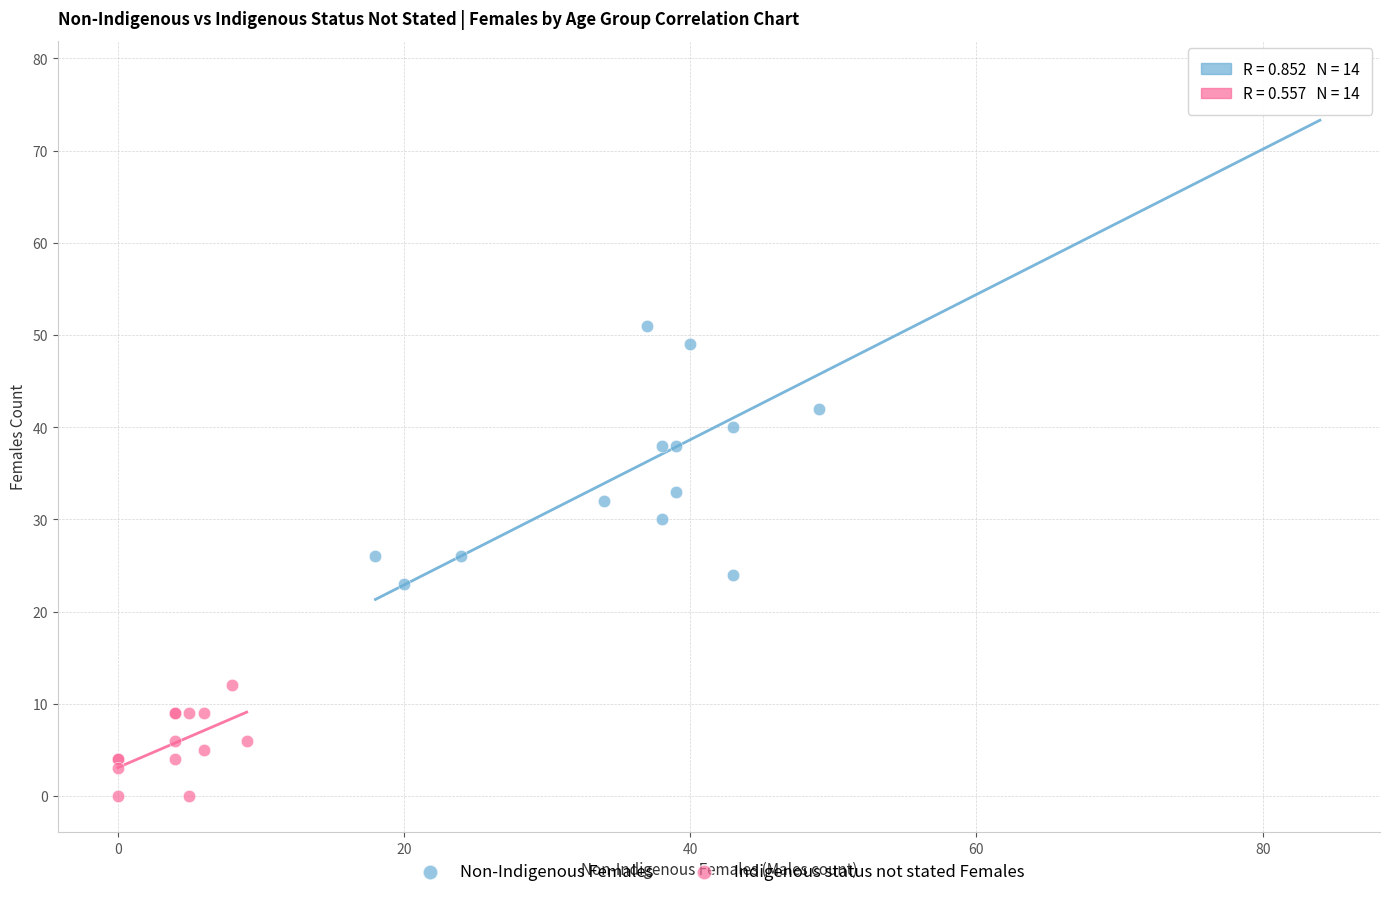

What are all the series names shown in the legend?

Non-Indigenous Females, Indigenous status not stated Females